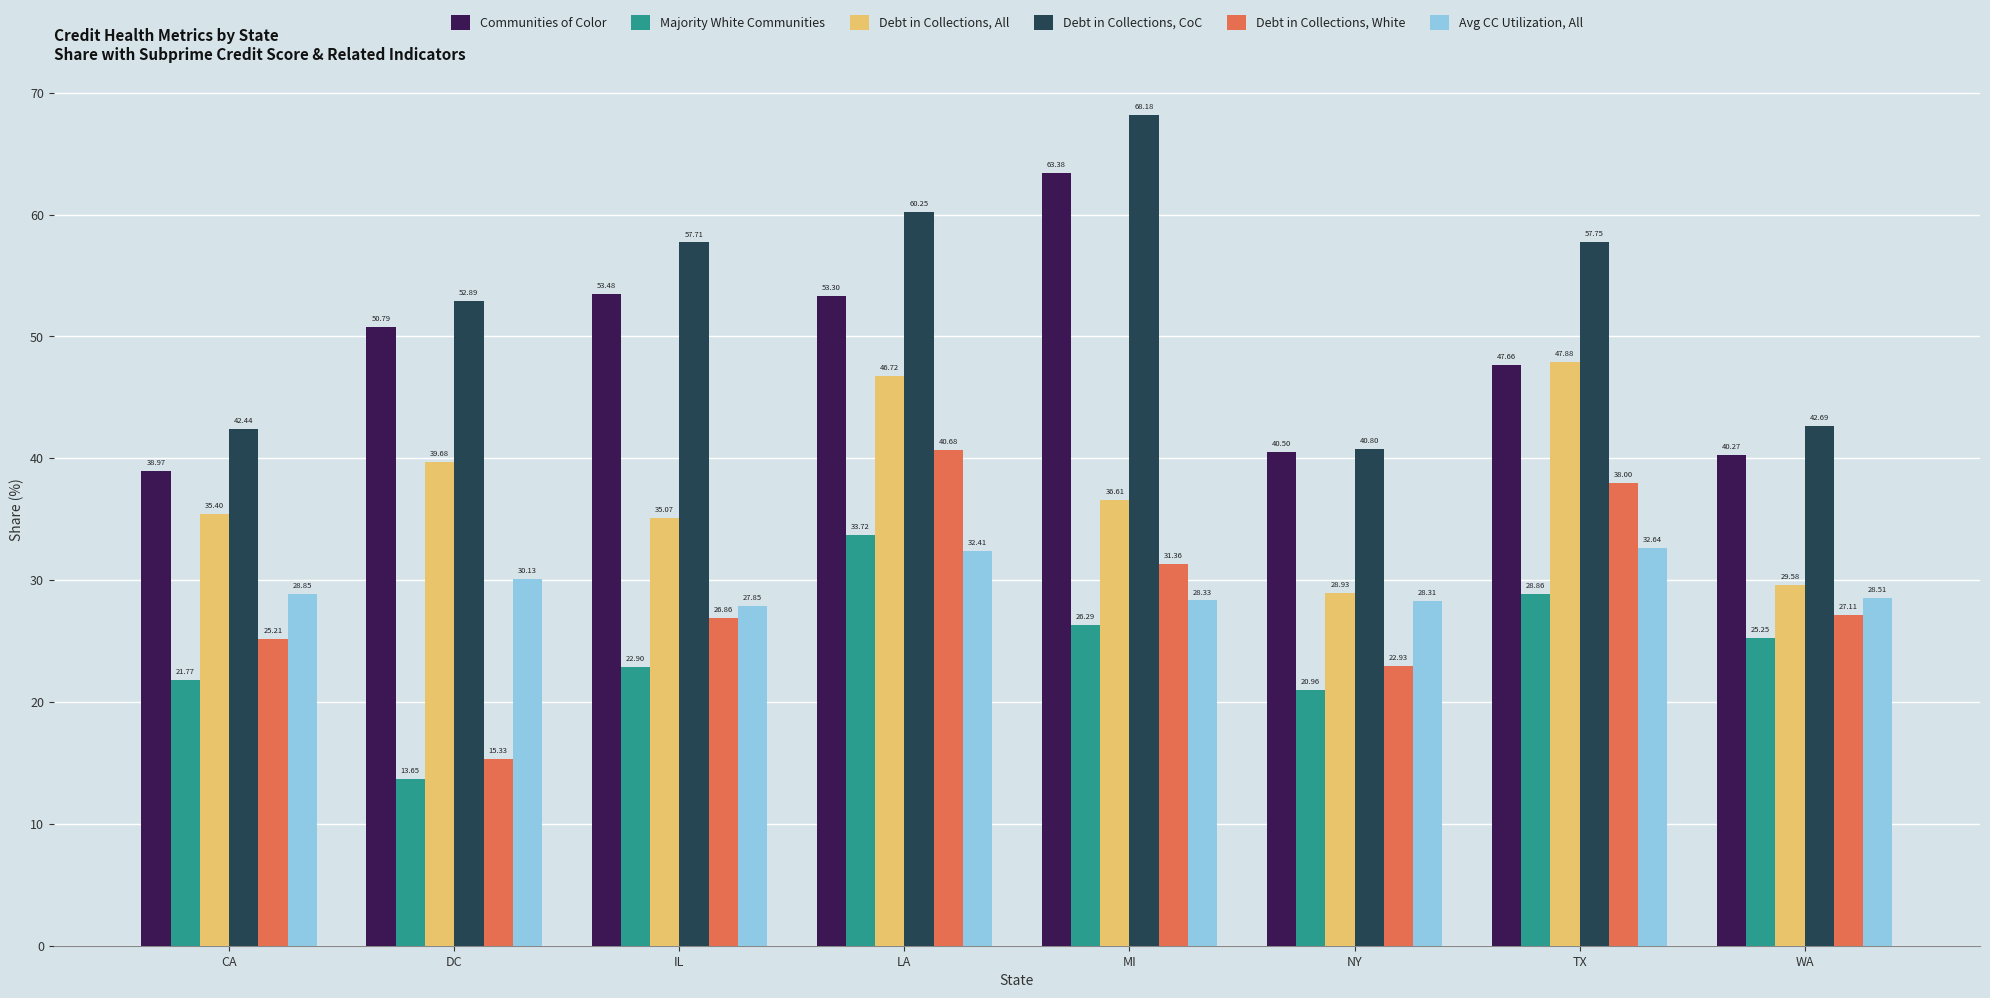

Which category has the highest value in the Communities of Color series?

MI